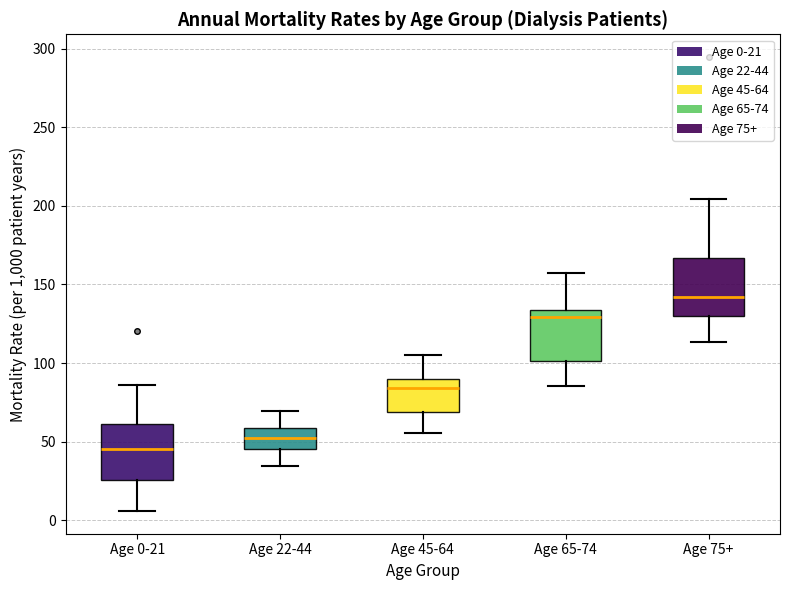

Reading left to right, transcribe this box plot: for each box, give where its median line is, the range the box spans, and where its two whiskers end, as read against the y-axis. The values are not printed on the chart, so give them approximately, as read against the axis.

Age 0-21: median 45, box 25 to 60, whiskers 5 to 85
Age 22-44: median 50, box 45 to 60, whiskers 35 to 70
Age 45-64: median 85, box 70 to 90, whiskers 55 to 105
Age 65-74: median 130, box 100 to 135, whiskers 85 to 160
Age 75+: median 140, box 130 to 165, whiskers 115 to 205